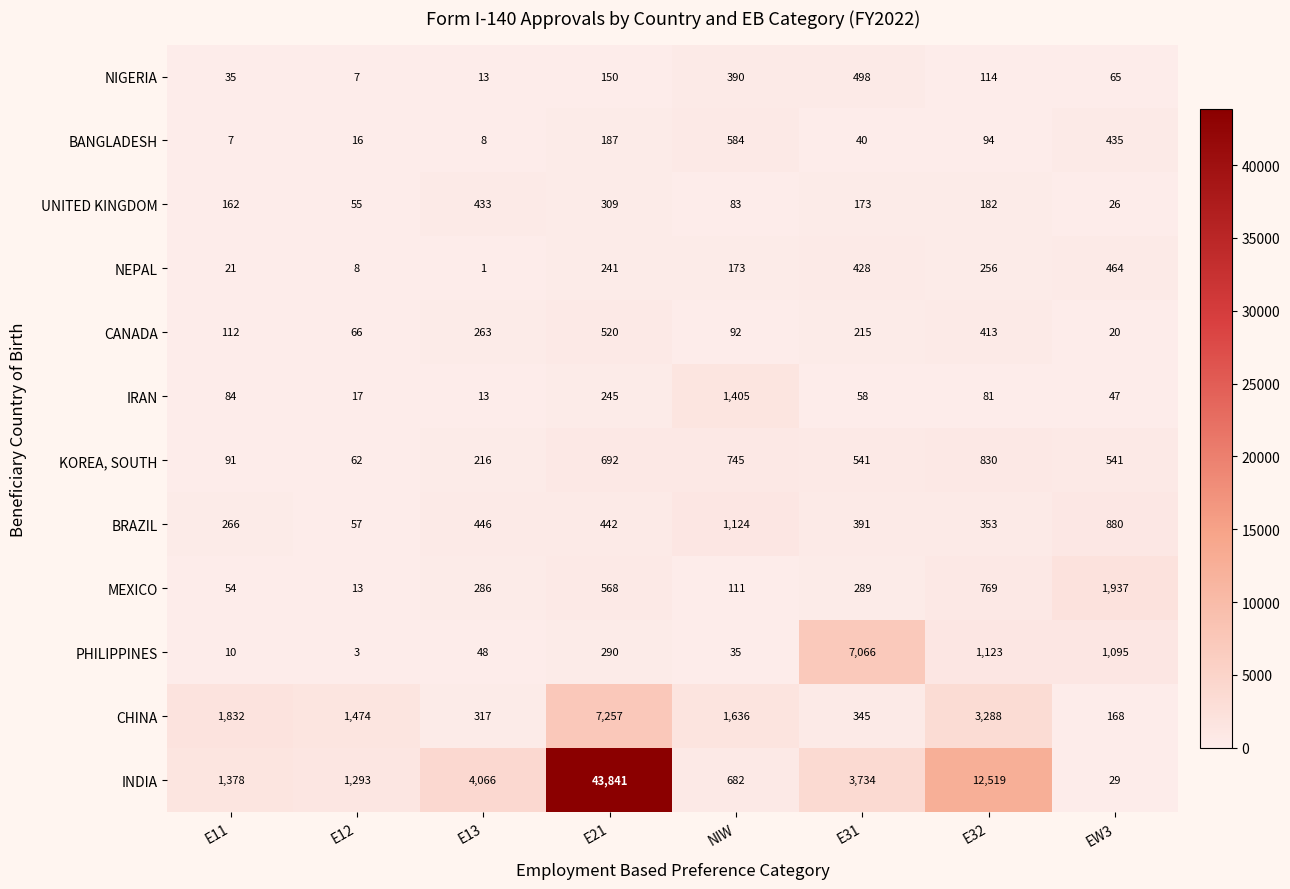

Between E11 and E31, which series saw the biggest shift?

PHILIPPINES